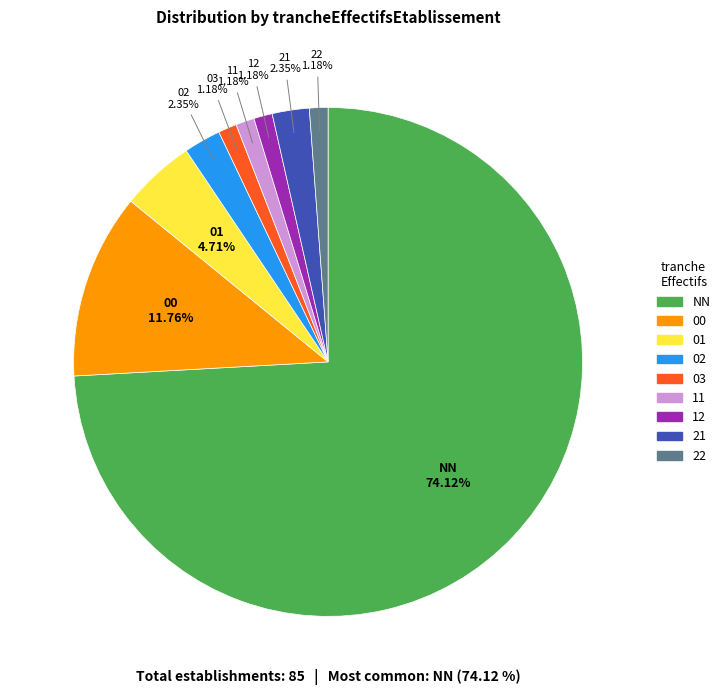

Which slice represents more than half of the pie?

NN